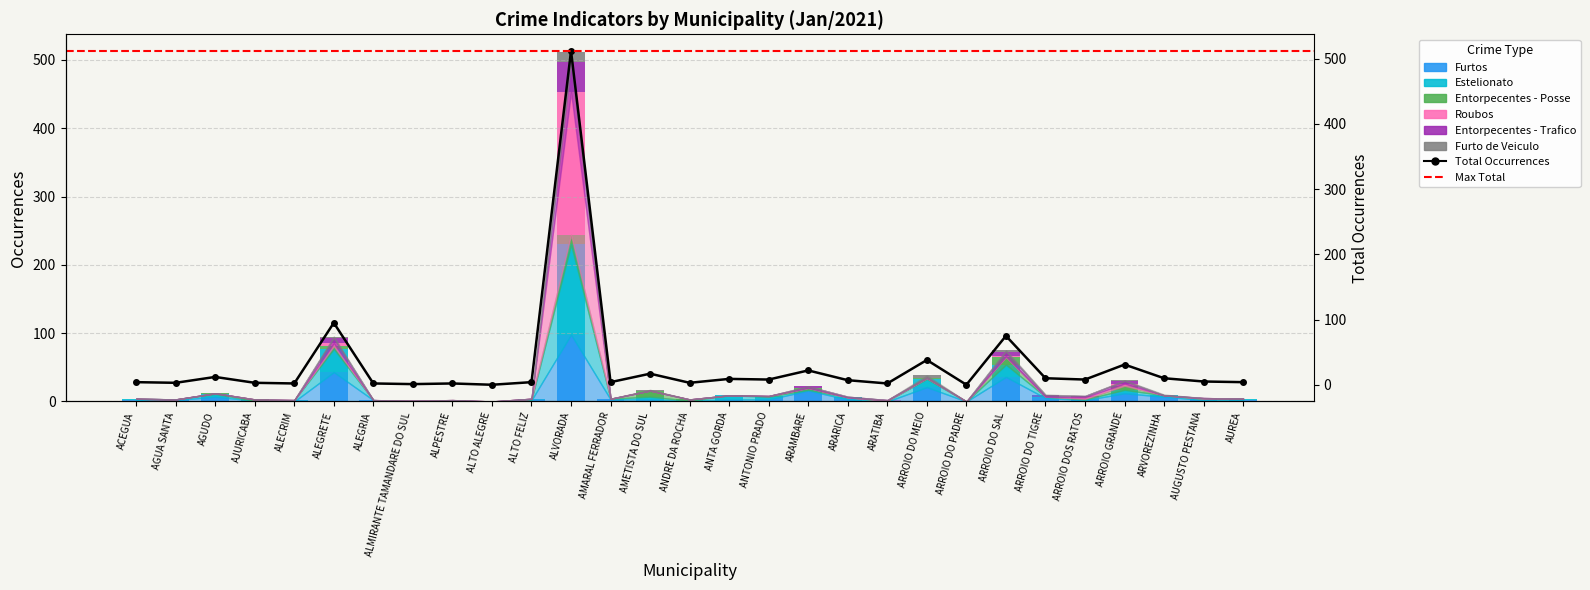

What is the label of the 19th bar from the right?

ALTO FELIZ